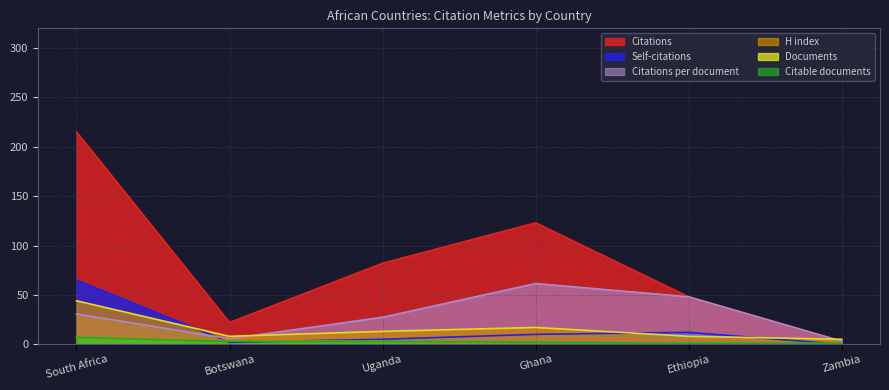

What is the label of the 1st point from the left?

South Africa